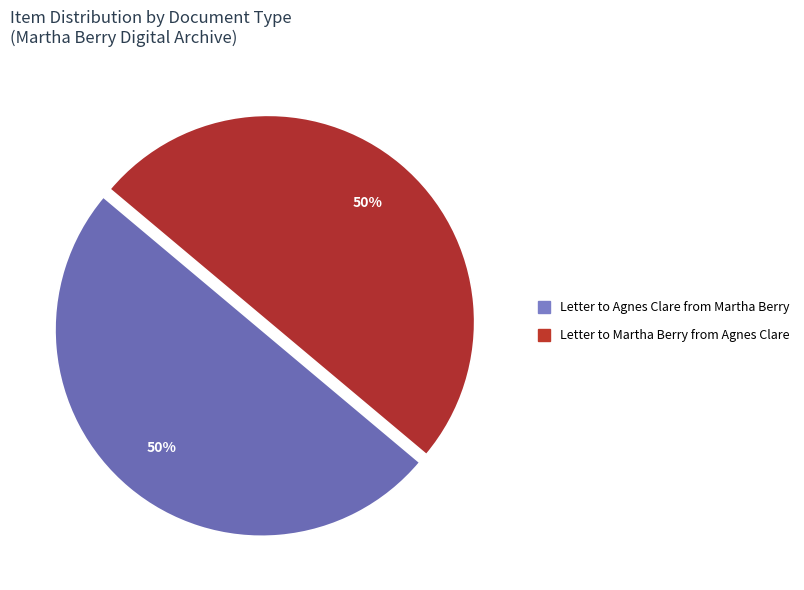

To the nearest percent, what is the average slice percentage?

50%